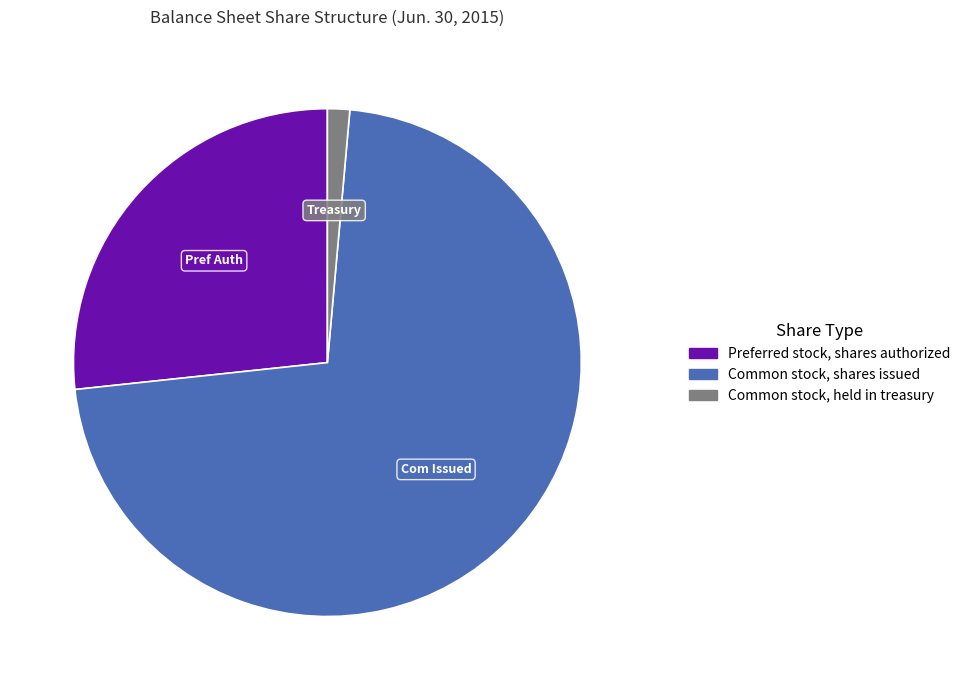

How many segments does this pie chart have?

3